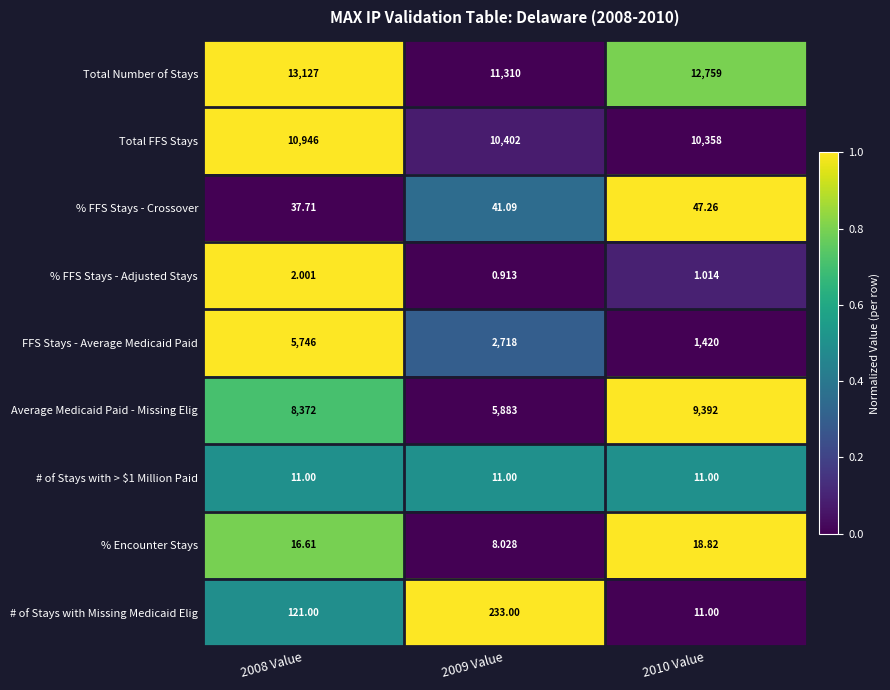

How many categories are shown in the chart?

3